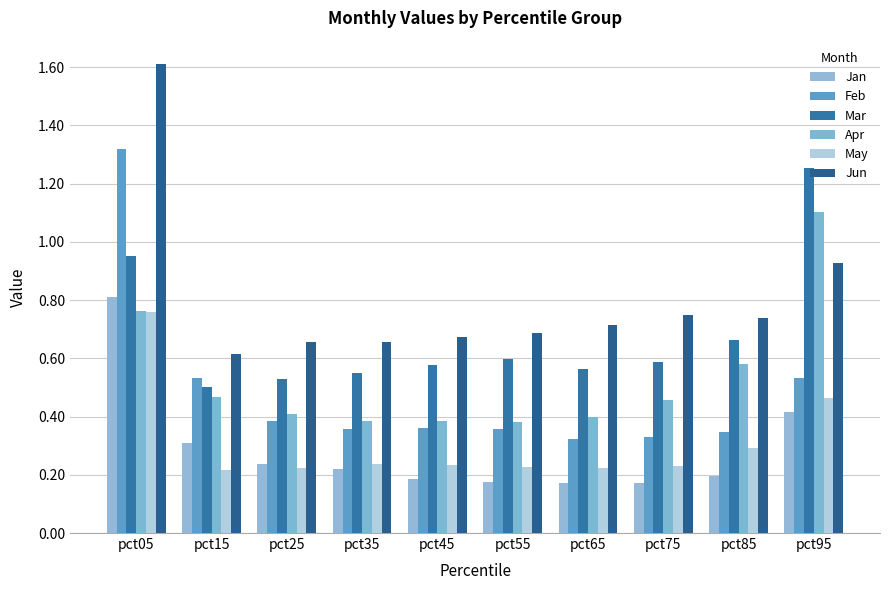

At how many categories does at least one series exceed 0?

10